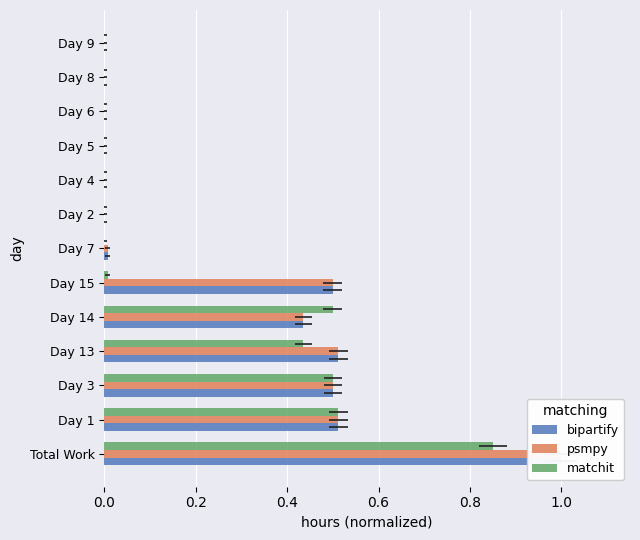

The value of psmpy at Day 13 is 0.5. True or false?

True